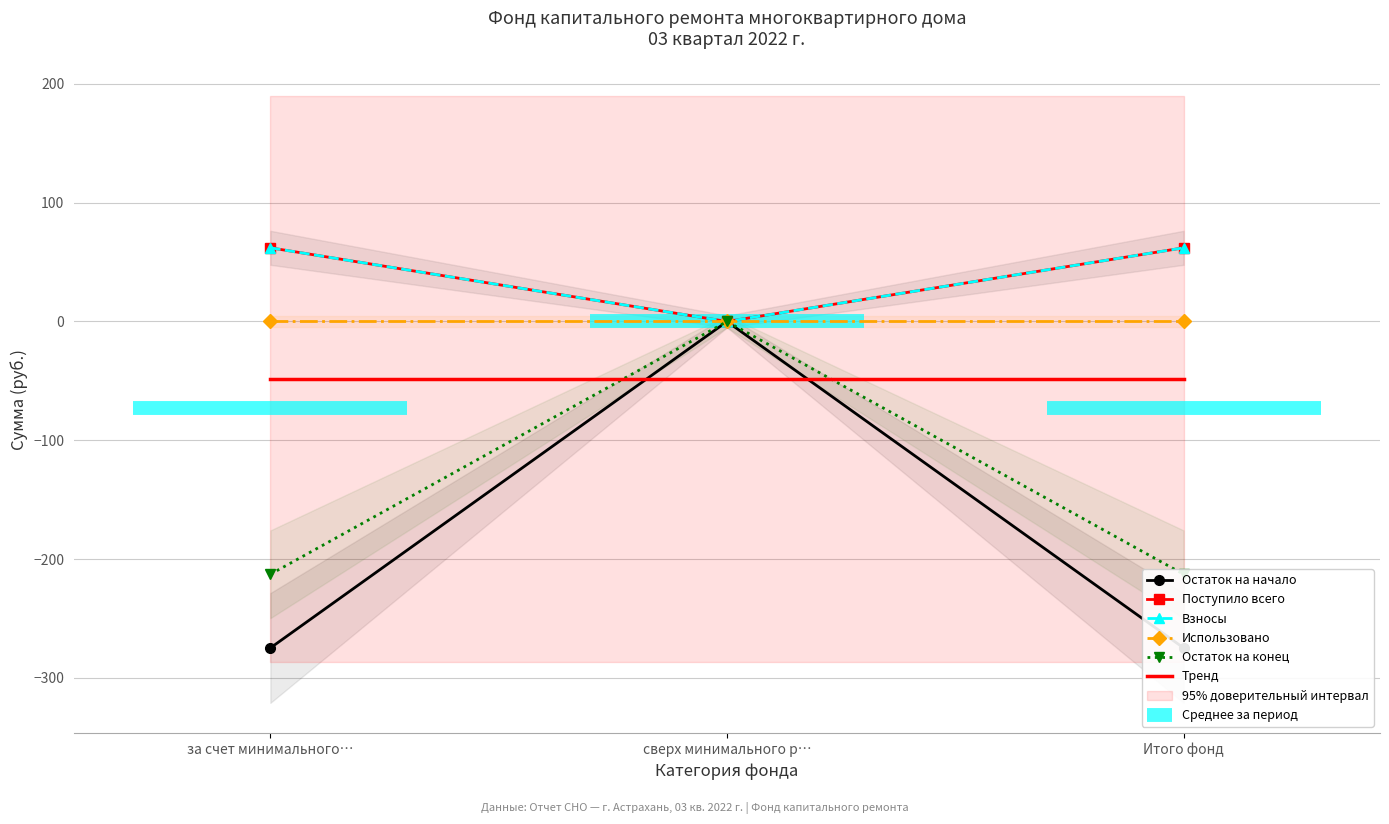

What is the maximum value shown in the chart?

62.0